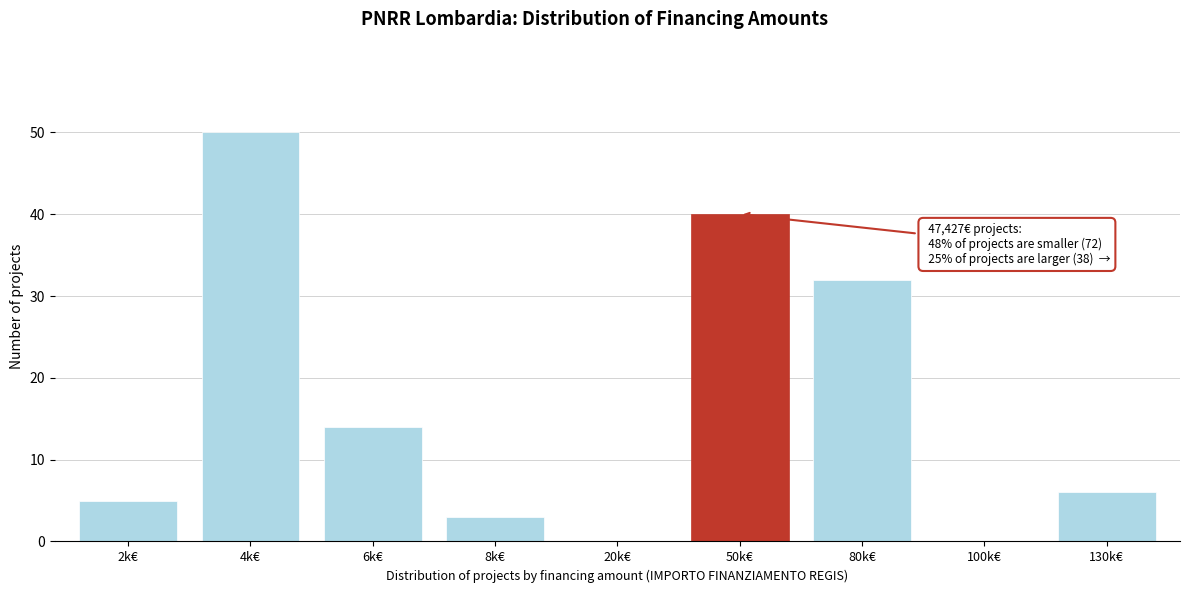

Reading left to right, list all the values displayed in this chart.

2k€=5	4k€=50	6k€=14	8k€=3	20k€=0	50k€=40	80k€=32	100k€=0	130k€=6